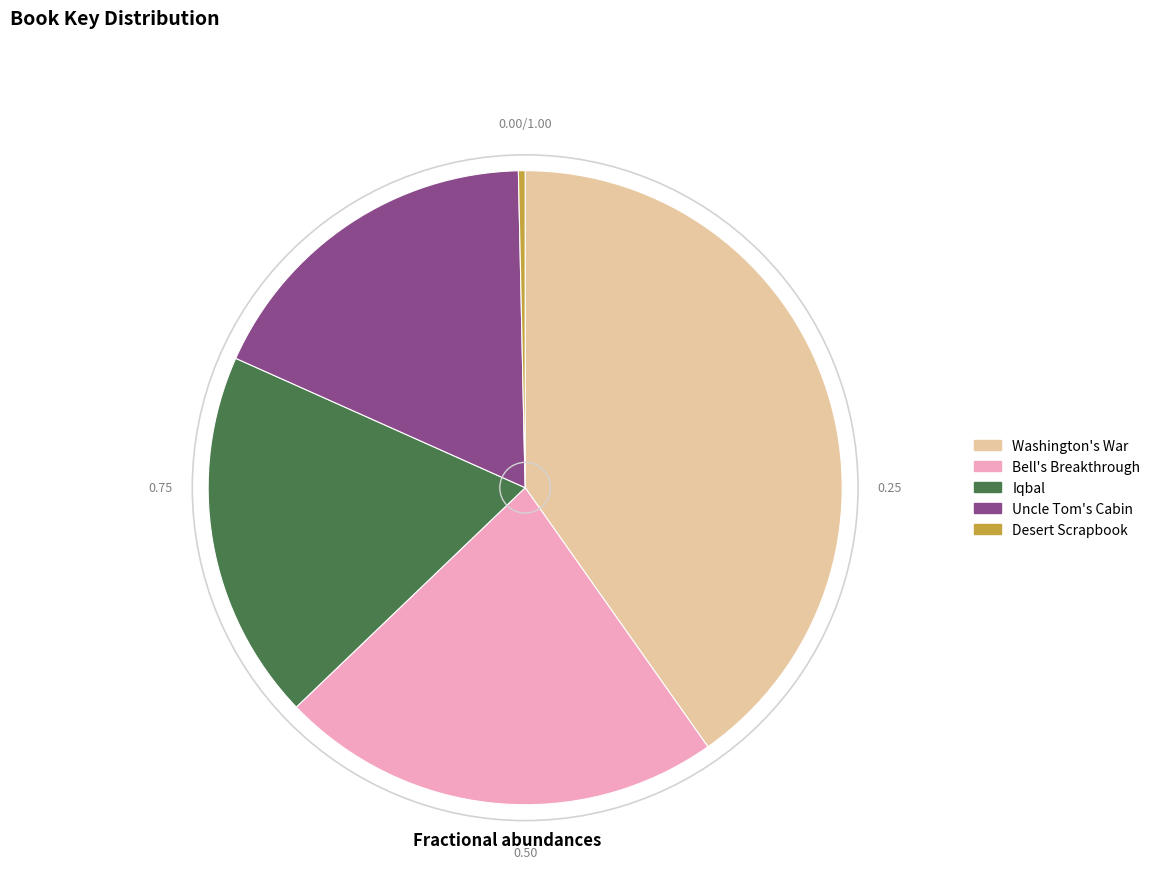

How many slices are in this pie chart?

5